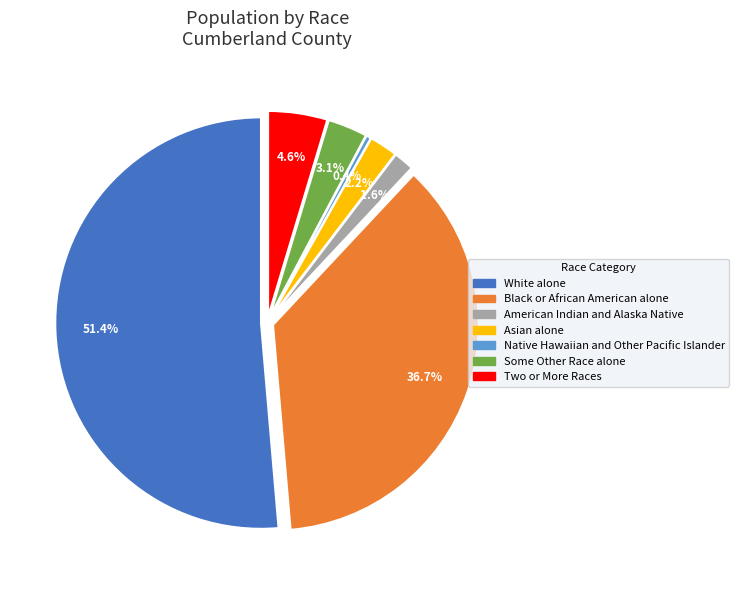

How much of the chart is everything except American Indian and Alaska Native?

98.4%